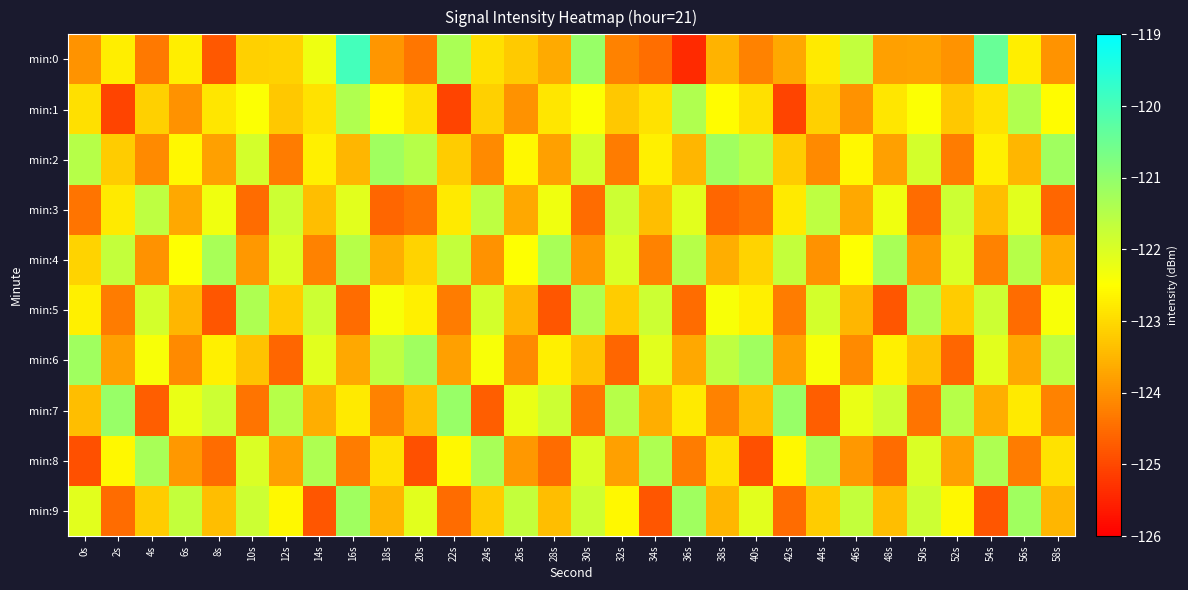

What is the total value across all series at 36s?

-1230.4